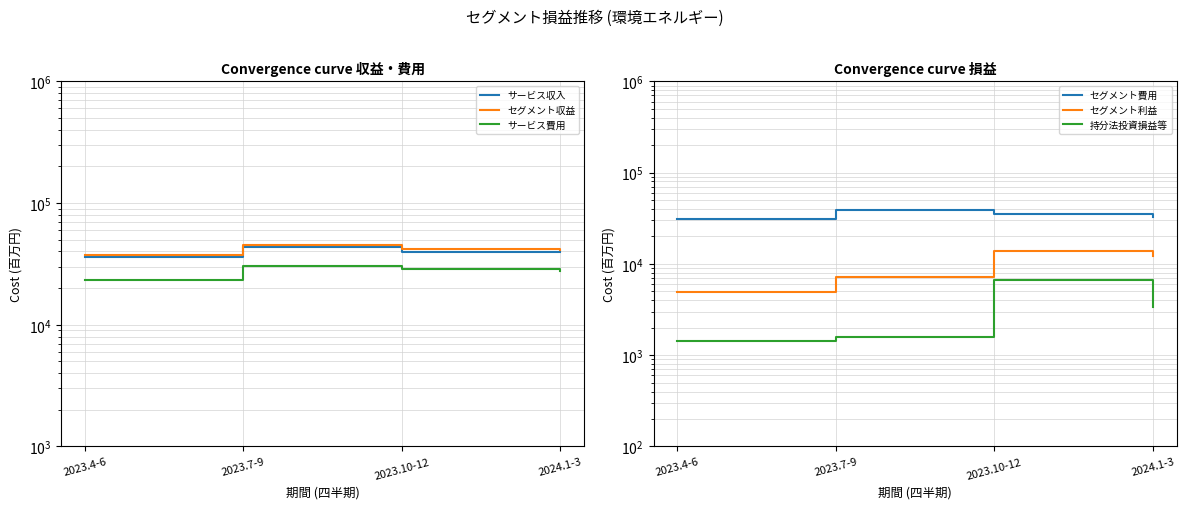

What is the sum of all セグメント費用 values?

137641